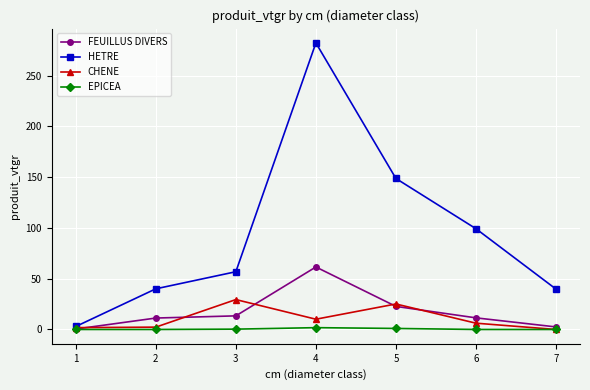

The FEUILLUS DIVERS series shows 22.7 at 5. True or false?

True